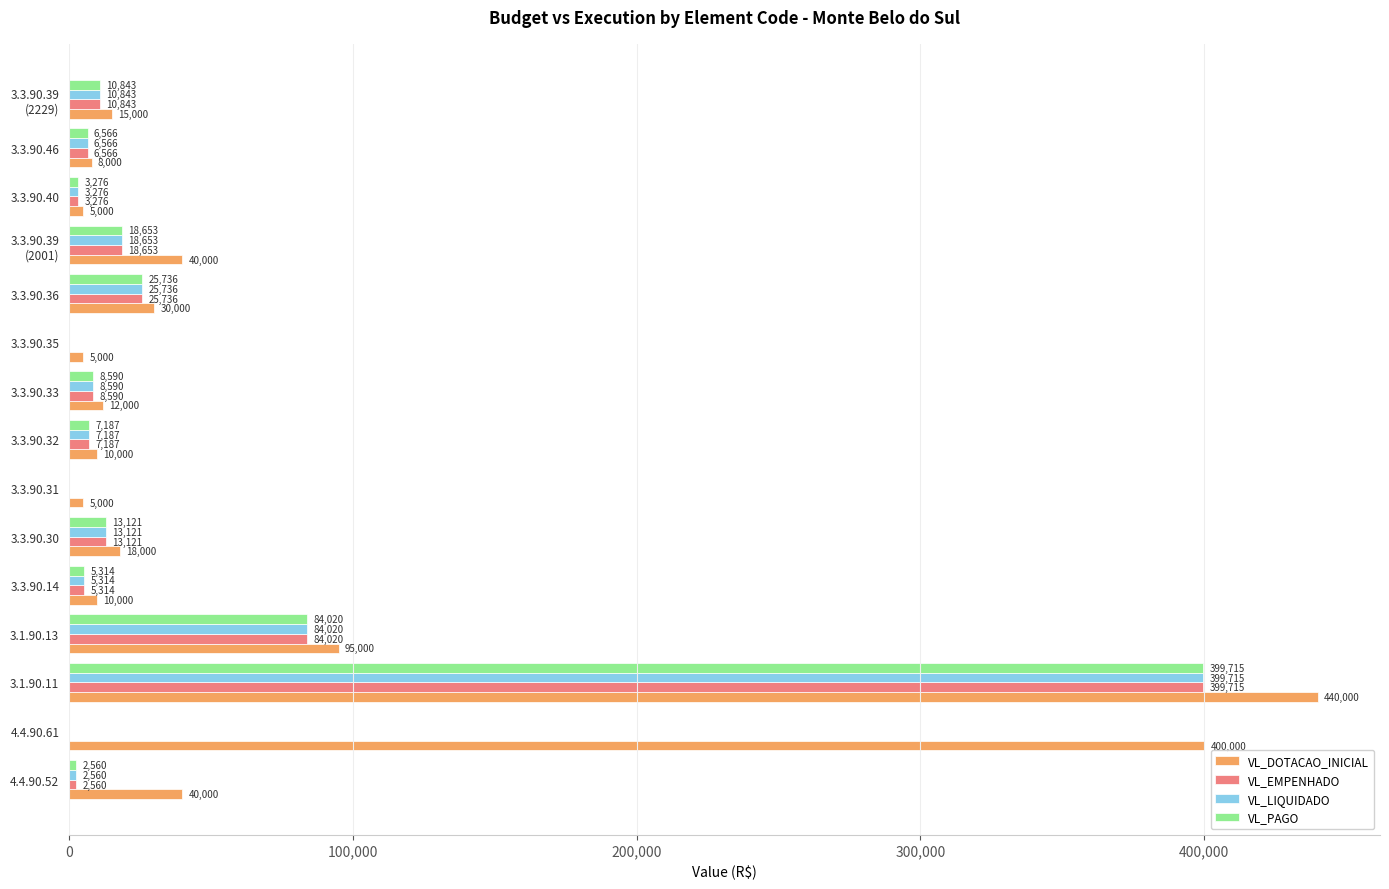

At which category is the sum across all series the highest?

3.1.90.11